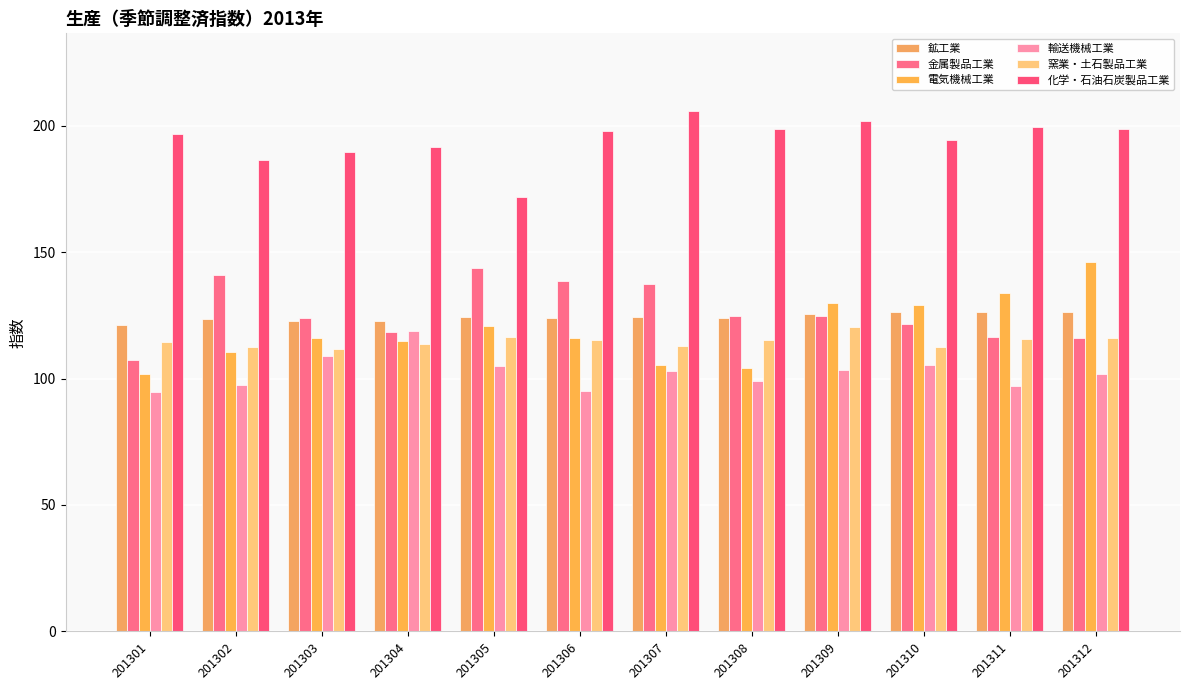

What are all the series names shown in the legend?

鉱工業, 金属製品工業, 電気機械工業, 輸送機械工業, 窯業・土石製品工業, 化学・石油石炭製品工業